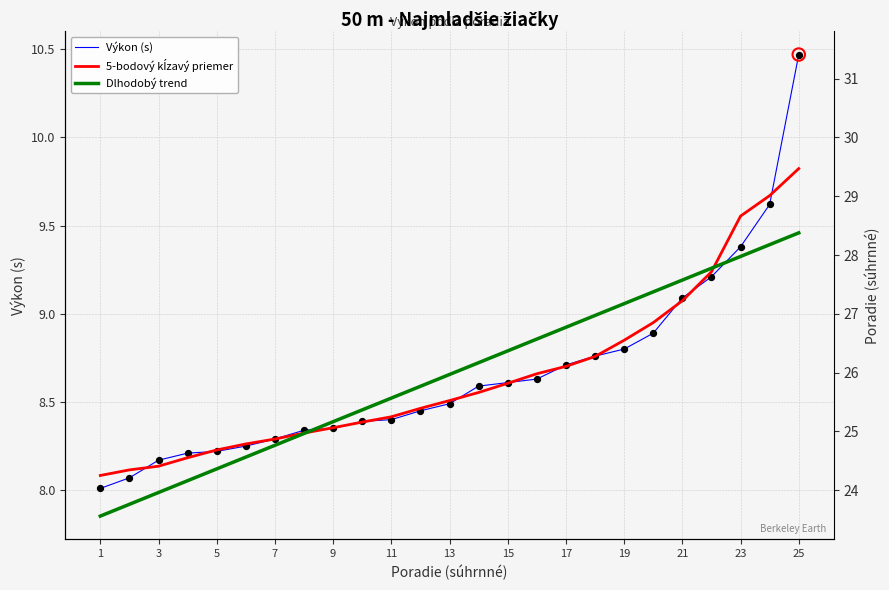

Which series has the widest spread of Y values?

Výkon (s)